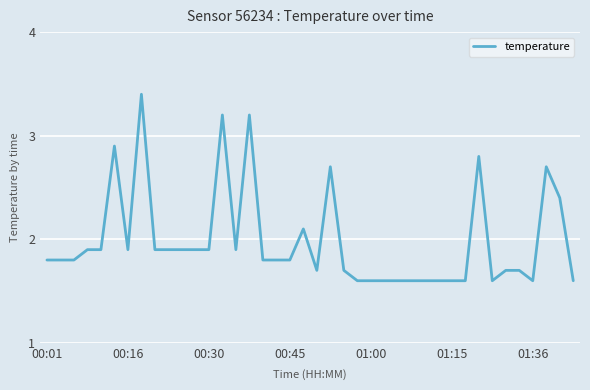

What is the difference between the maximum and minimum values?

1.8